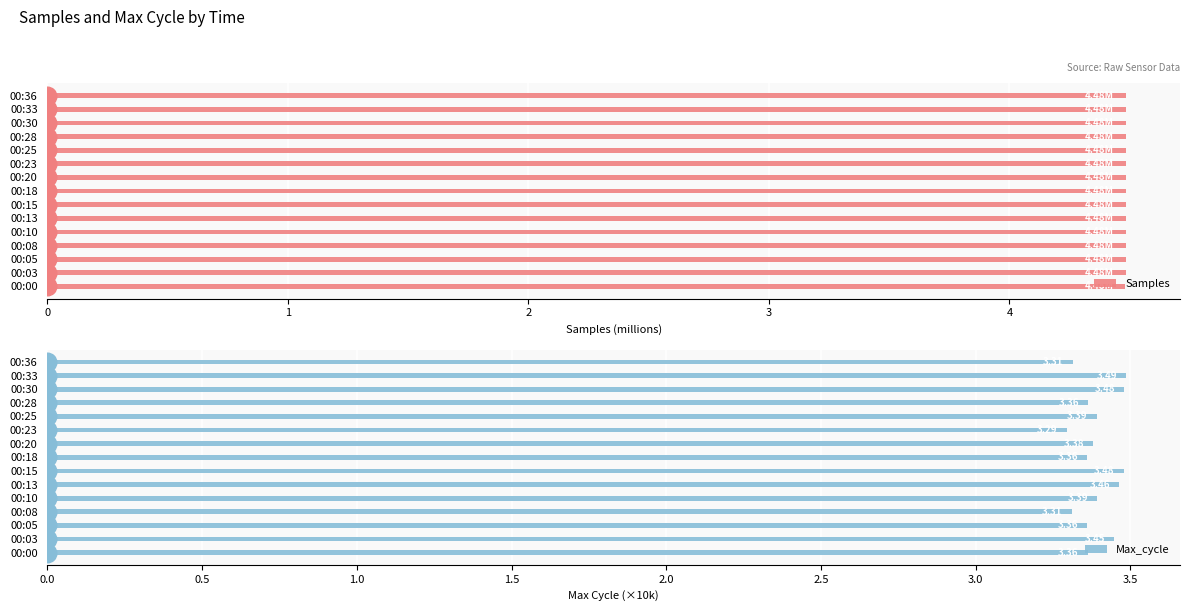

At how many categories does at least one series exceed 3?

15